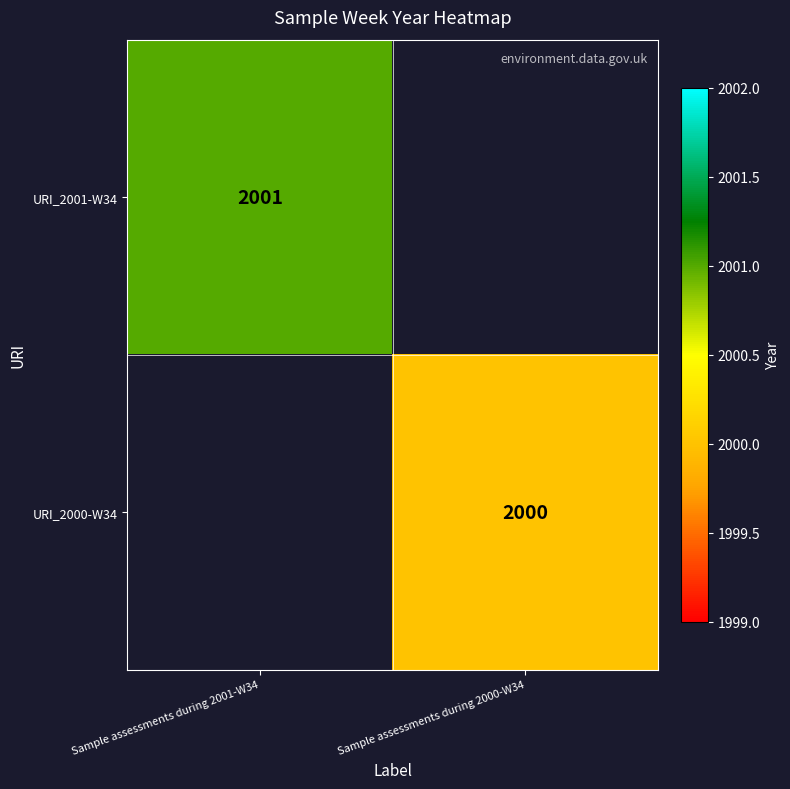

Is it true that URI_2000-W34 equals 604 at Sample assessments during 2000-W34?

False